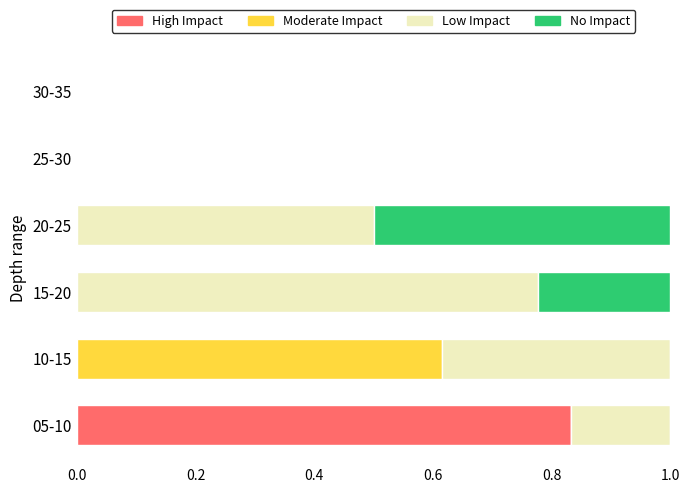

Is it true that High Impact equals 0.5 at 05-10?

False